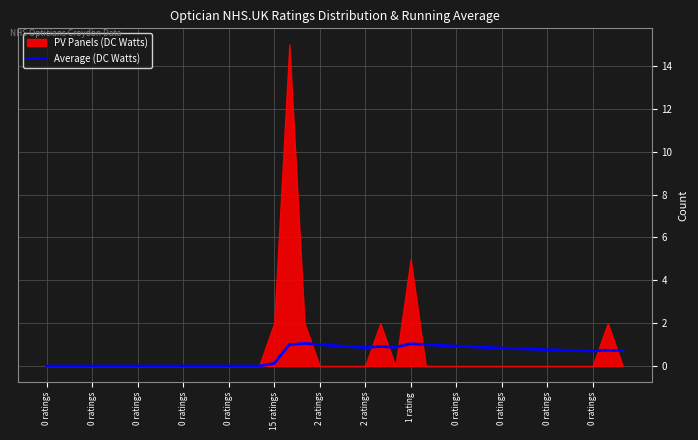

What is the sum of all values?

20.2